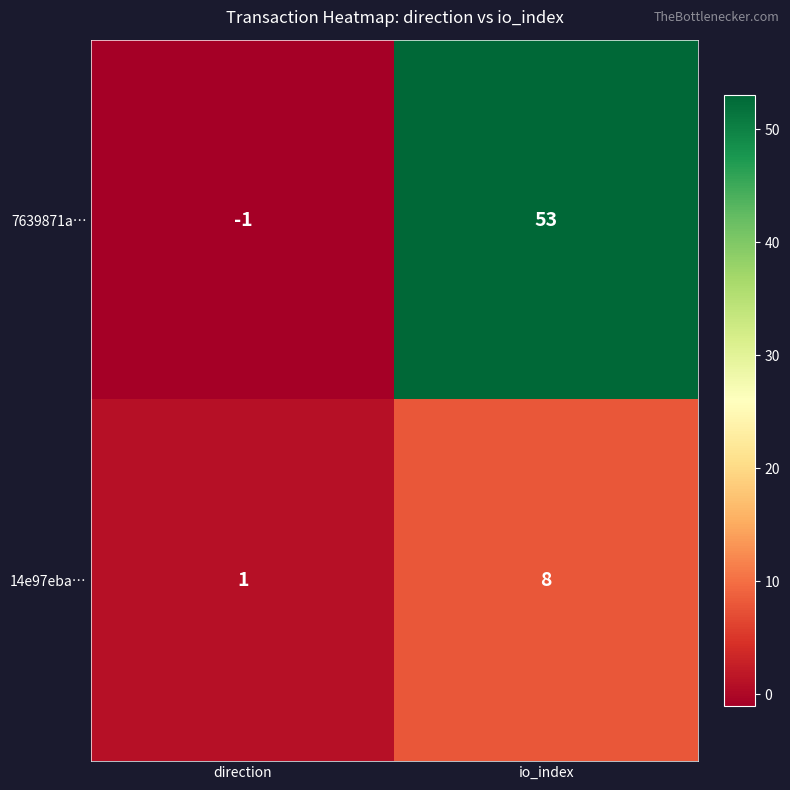

List the series in order of their overall mean, highest first.

7639871a…, 14e97eba…